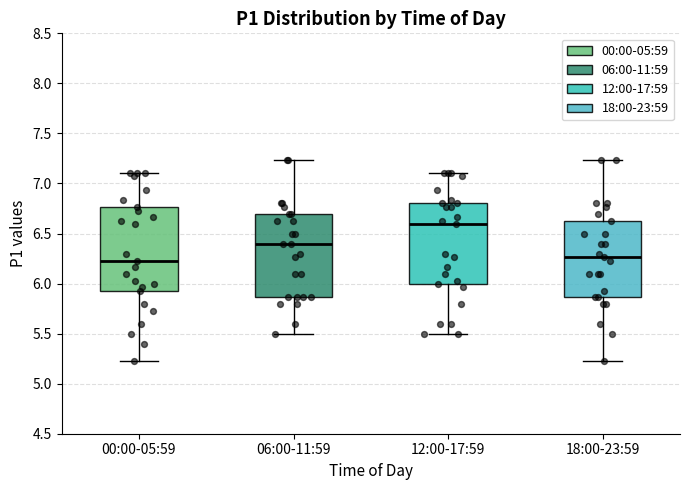

Where is the lower edge of the box for 18:00-23:59 on the y-axis? The values are not printed on the chart, so give them approximately, as read against the axis.

5.85